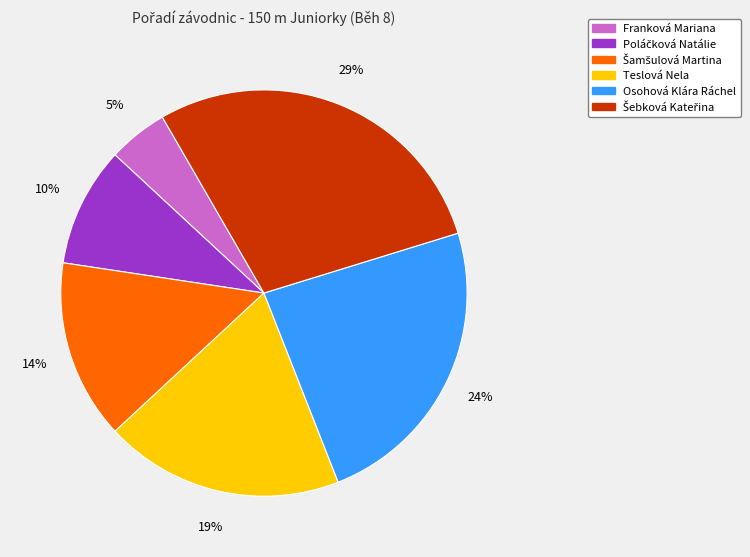

Is there any slice that represents more than half of the pie?

No